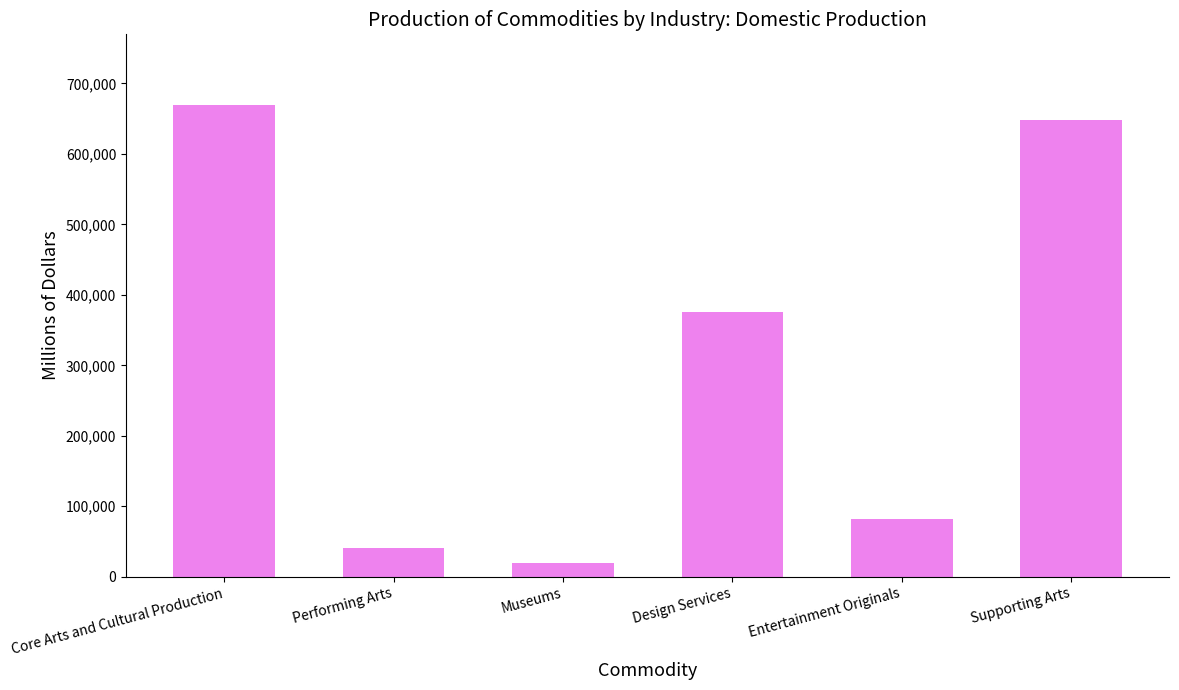

Rank the categories by value from lowest to highest.

Museums, Performing Arts, Entertainment Originals, Design Services, Supporting Arts, Core Arts and Cultural Production